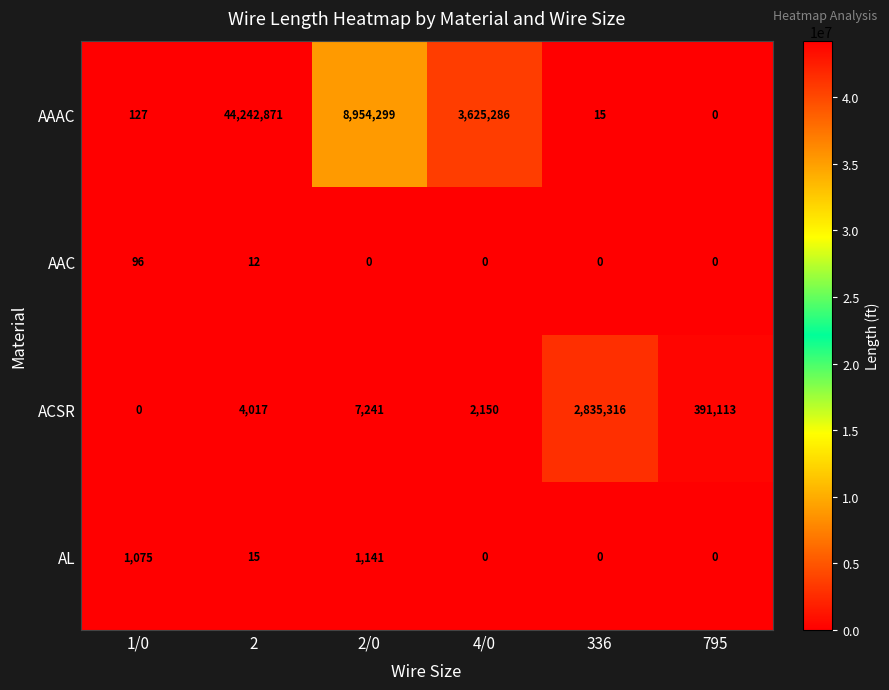

Is the value of AAC at 1/0 greater than the value of ACSR at 4/0?

No